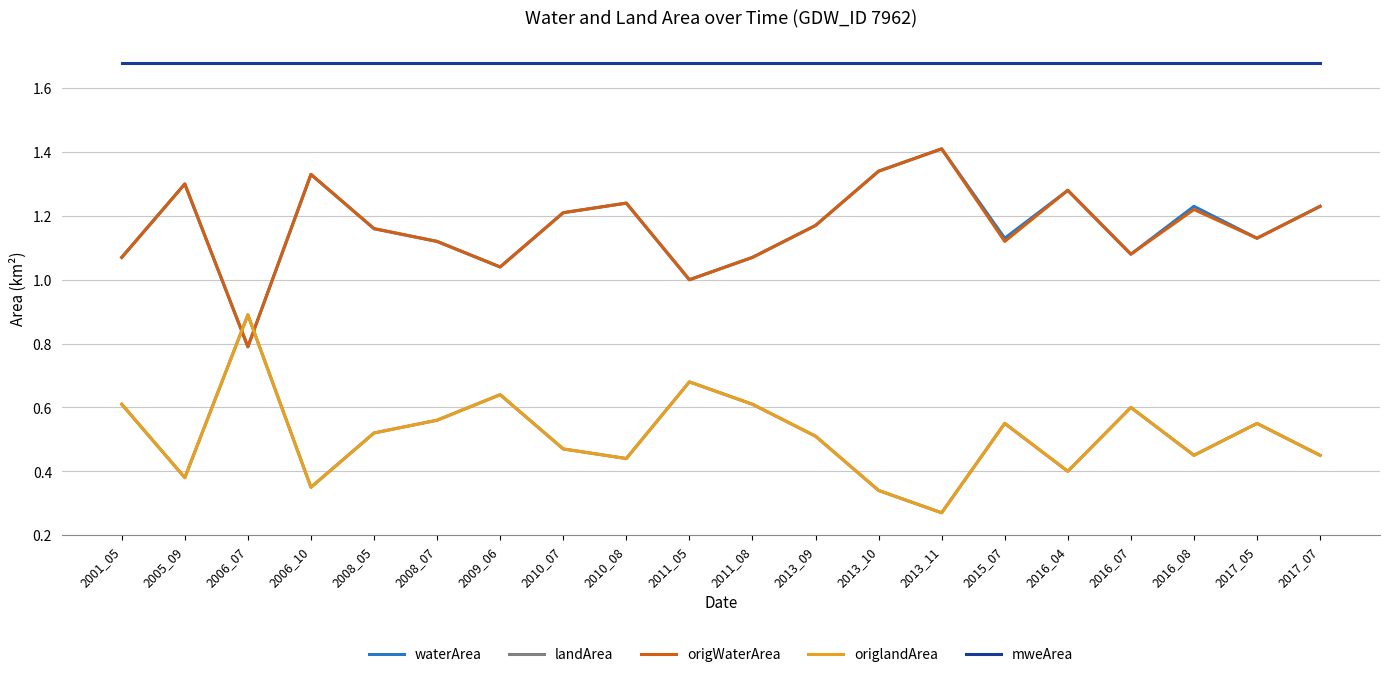

Does the chart have visible grid lines?

Yes